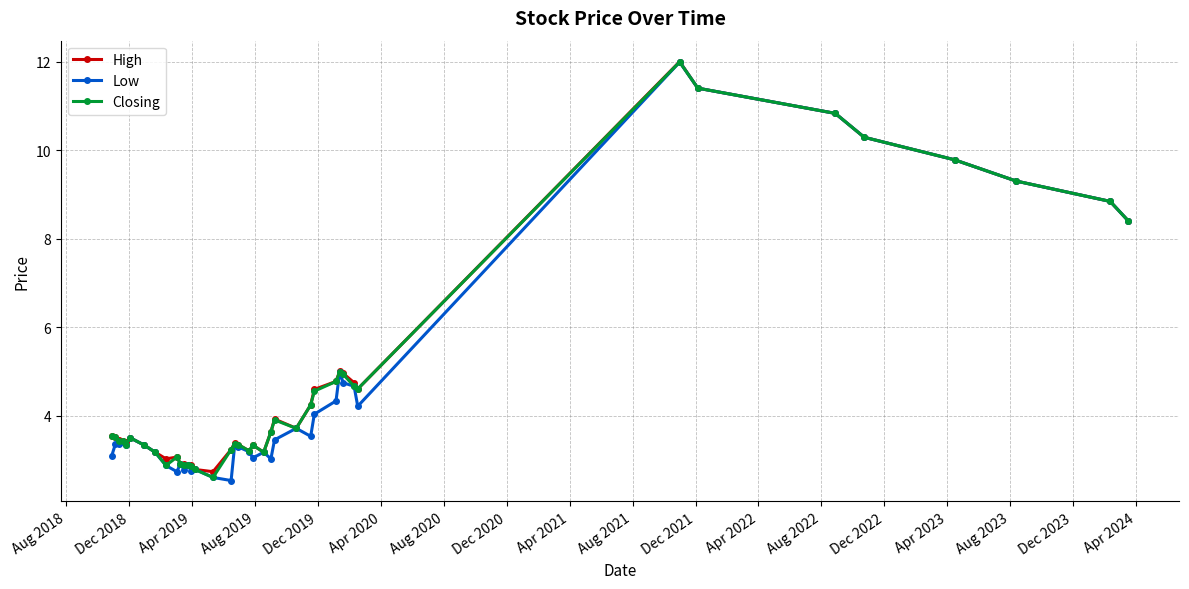

At how many categories does at least one series exceed 6?

8